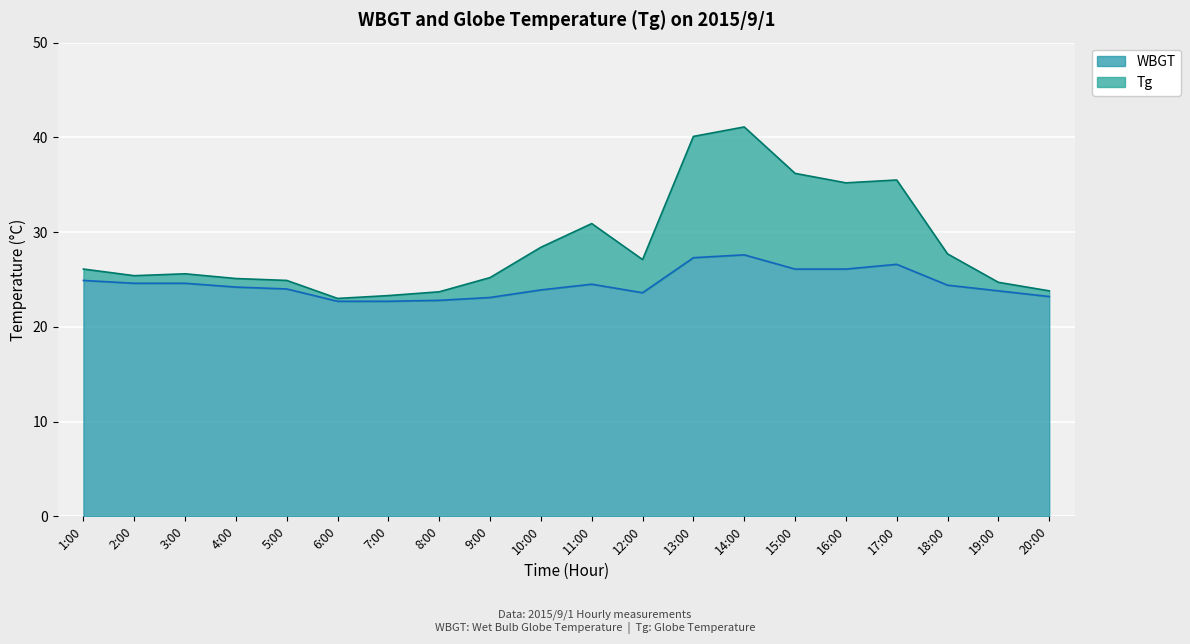

What is the difference between the WBGT values at 1:00 and 12:00?

1.3